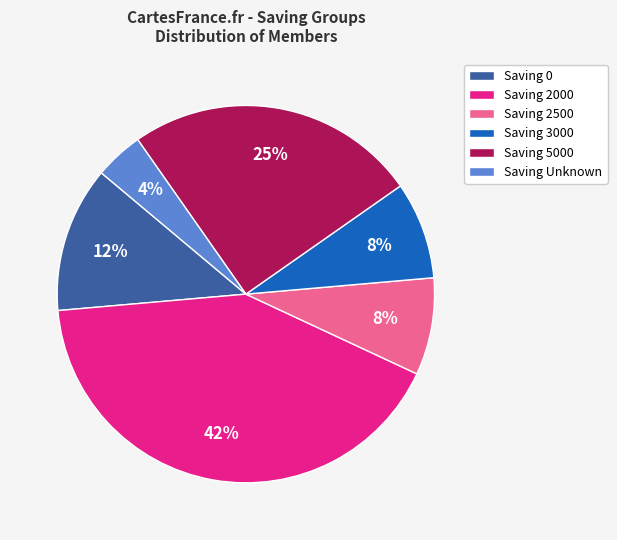

To the nearest percent, what percentage of the pie is Saving 5000?

25%